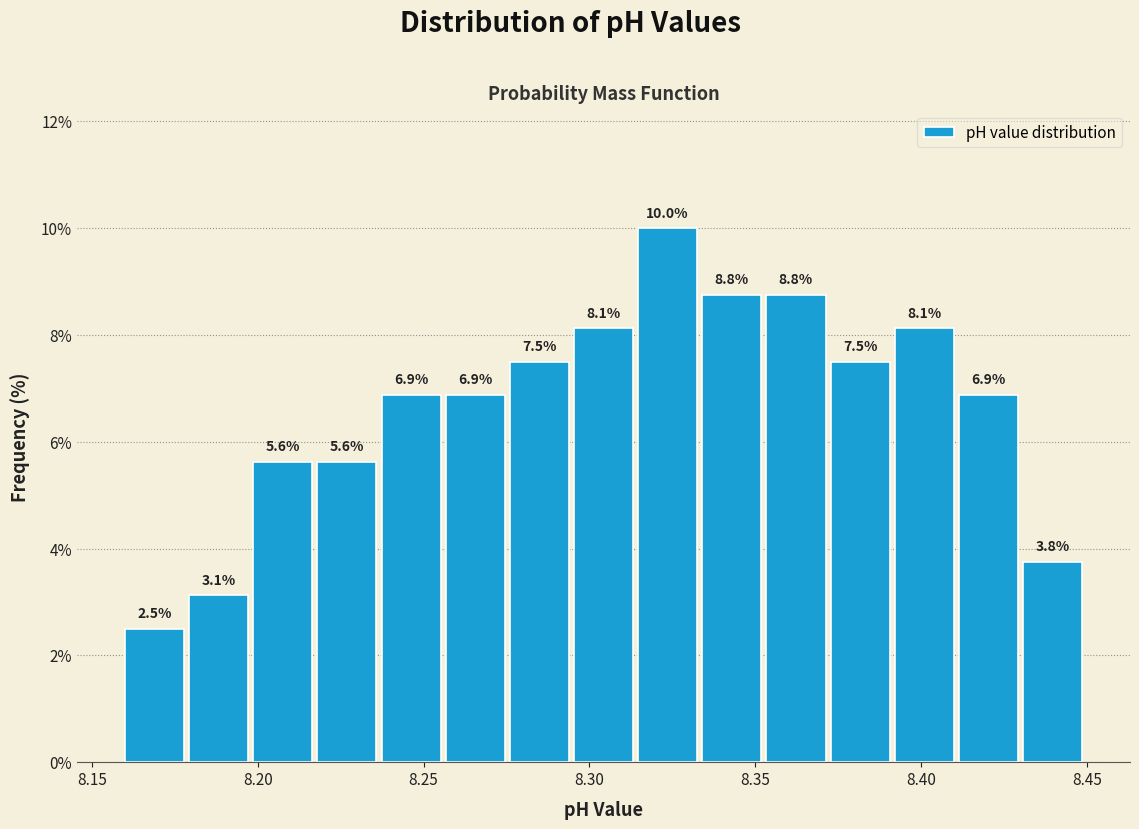

Read against the x-axis, roughly where is the centre of the tallest bar?

8.325